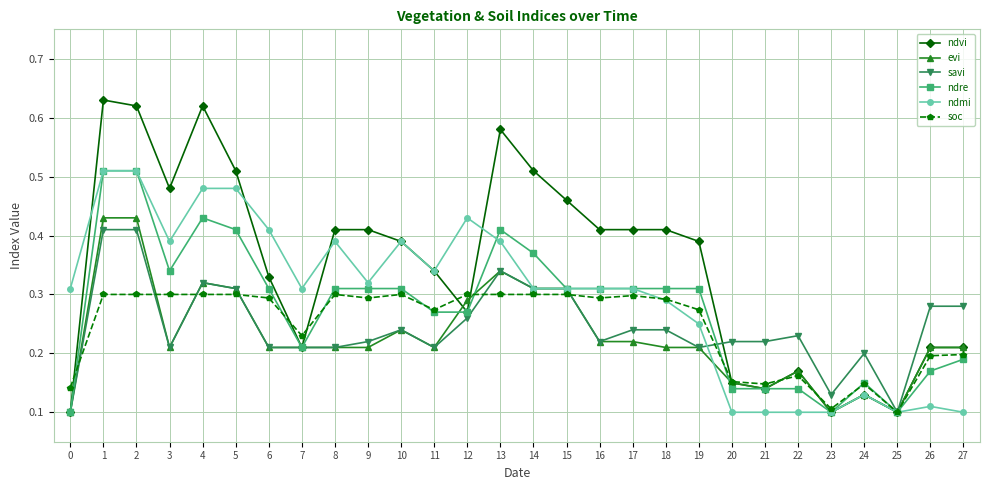

Where is the first local minimum for ndmi?

3